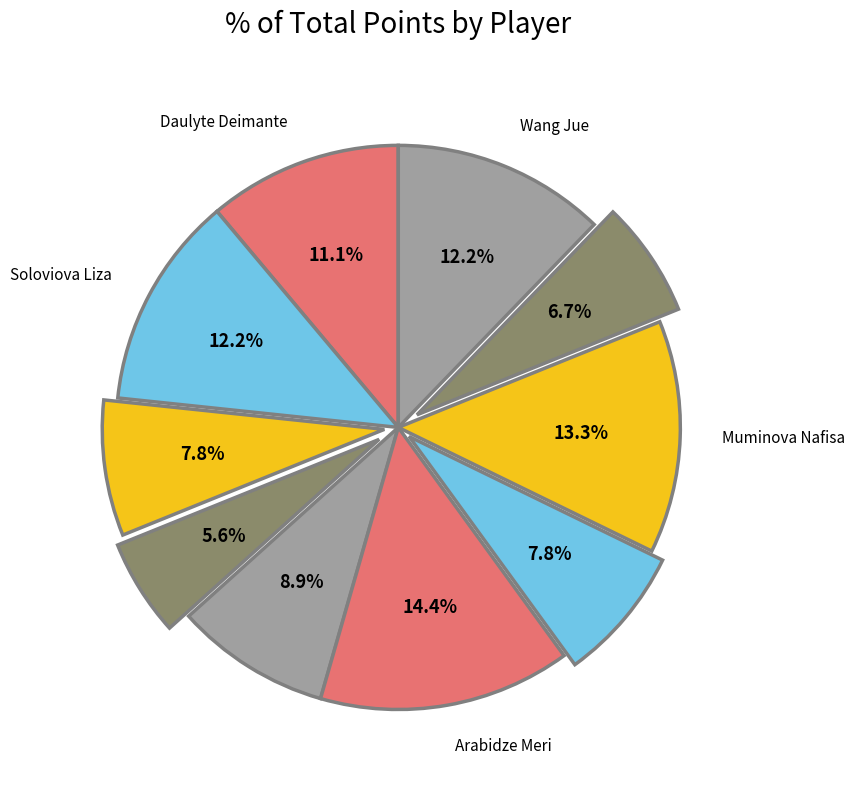

How many slices are in this pie chart?

10